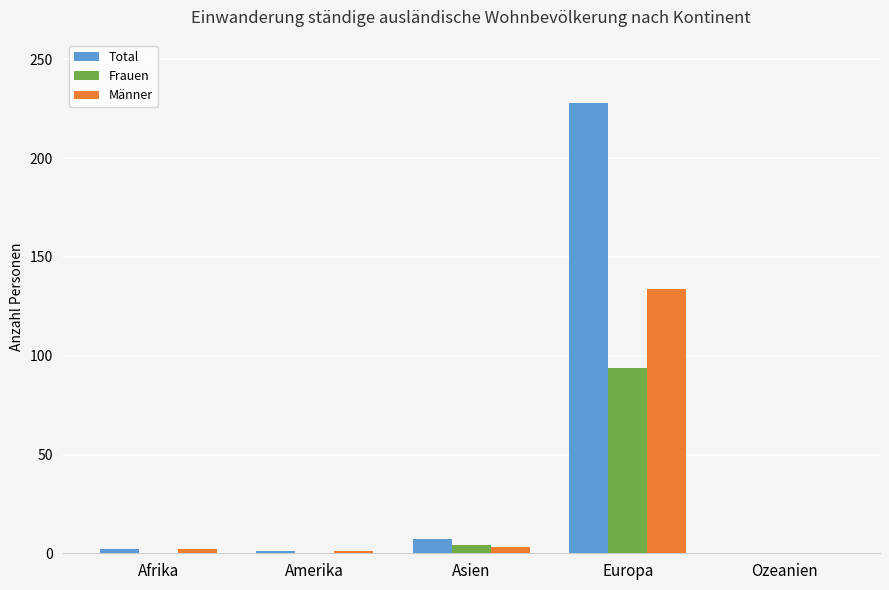

The value of Männer at Europa is 134. True or false?

True